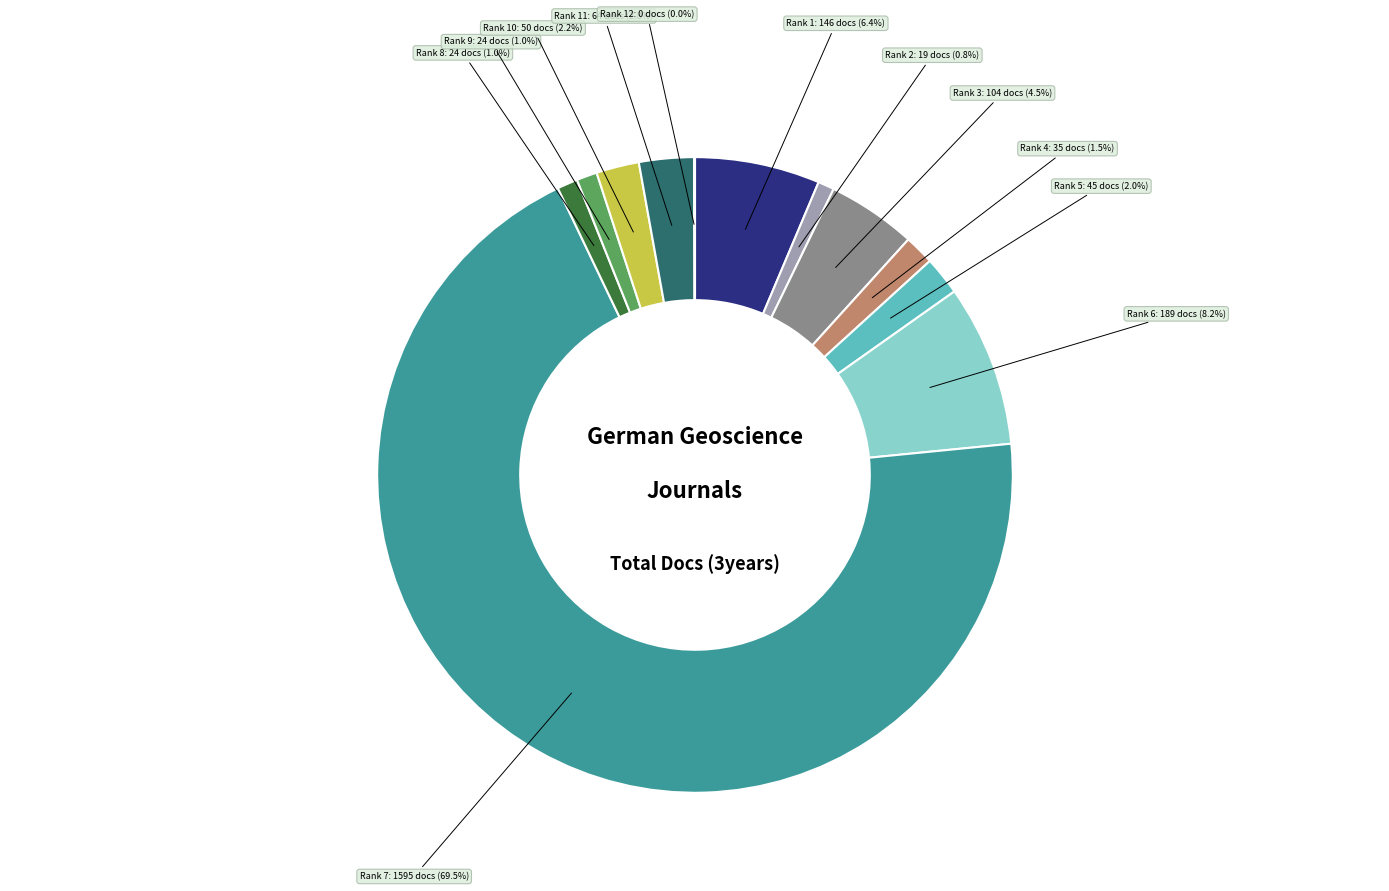

Does any single category account for the majority?

Yes